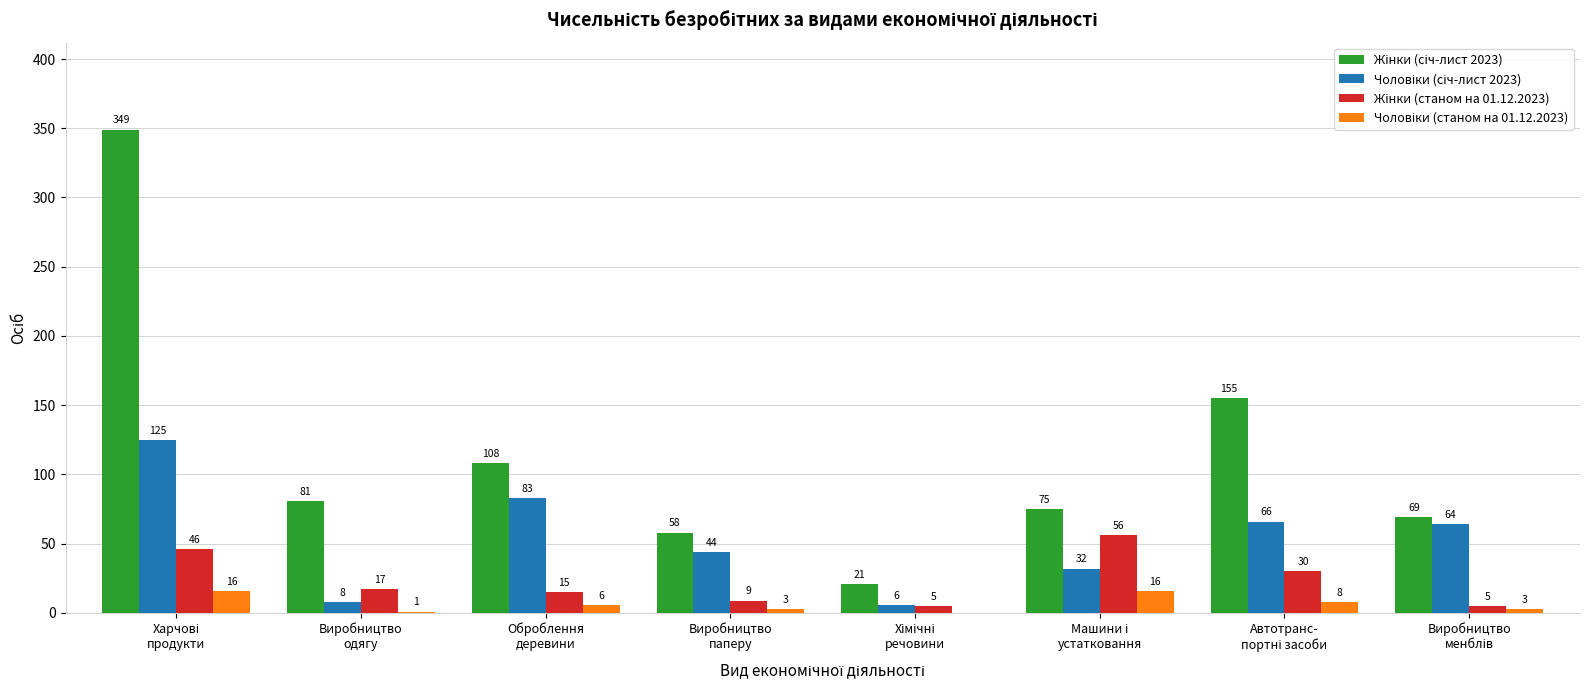

What is the greatest value displayed?

349